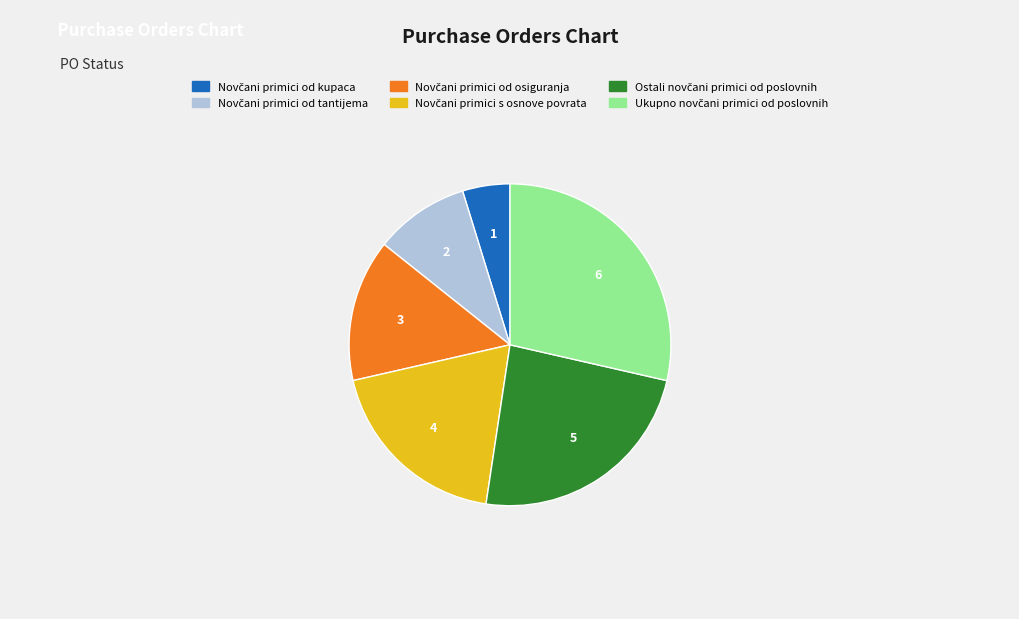

Is there a majority slice in this chart?

No